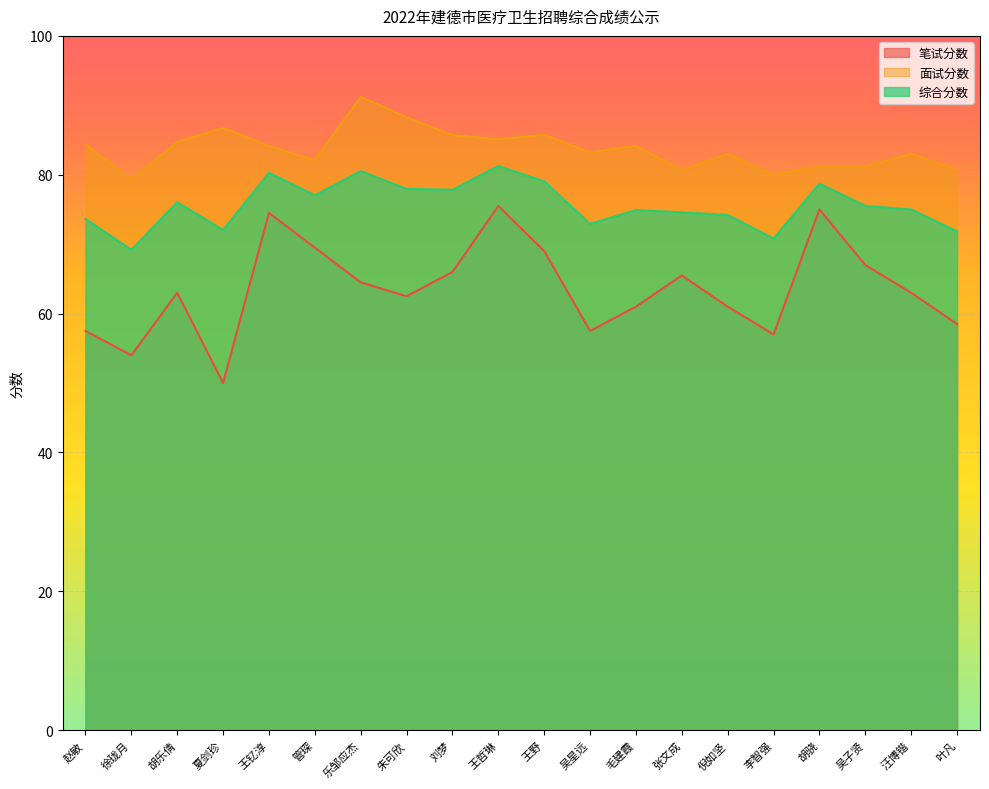

The 面试分数 series shows 85.7 at 刘梦. True or false?

True